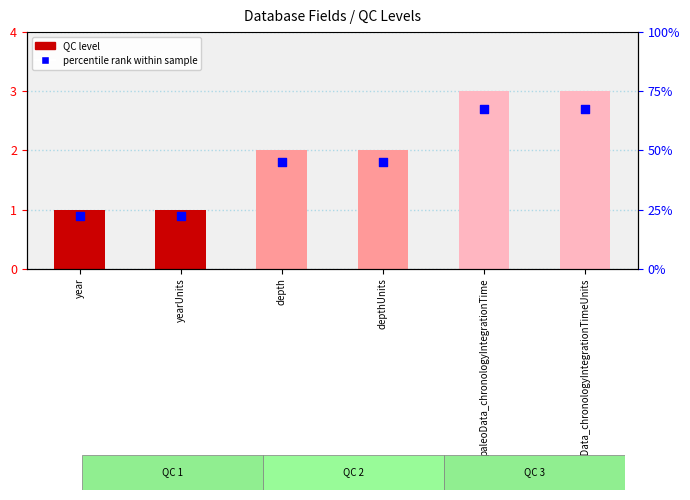

Is the value of percentile rank within sample at yearUnits greater than the value of QC level at paleoData_chronologyIntegrationTimeUnits?

No